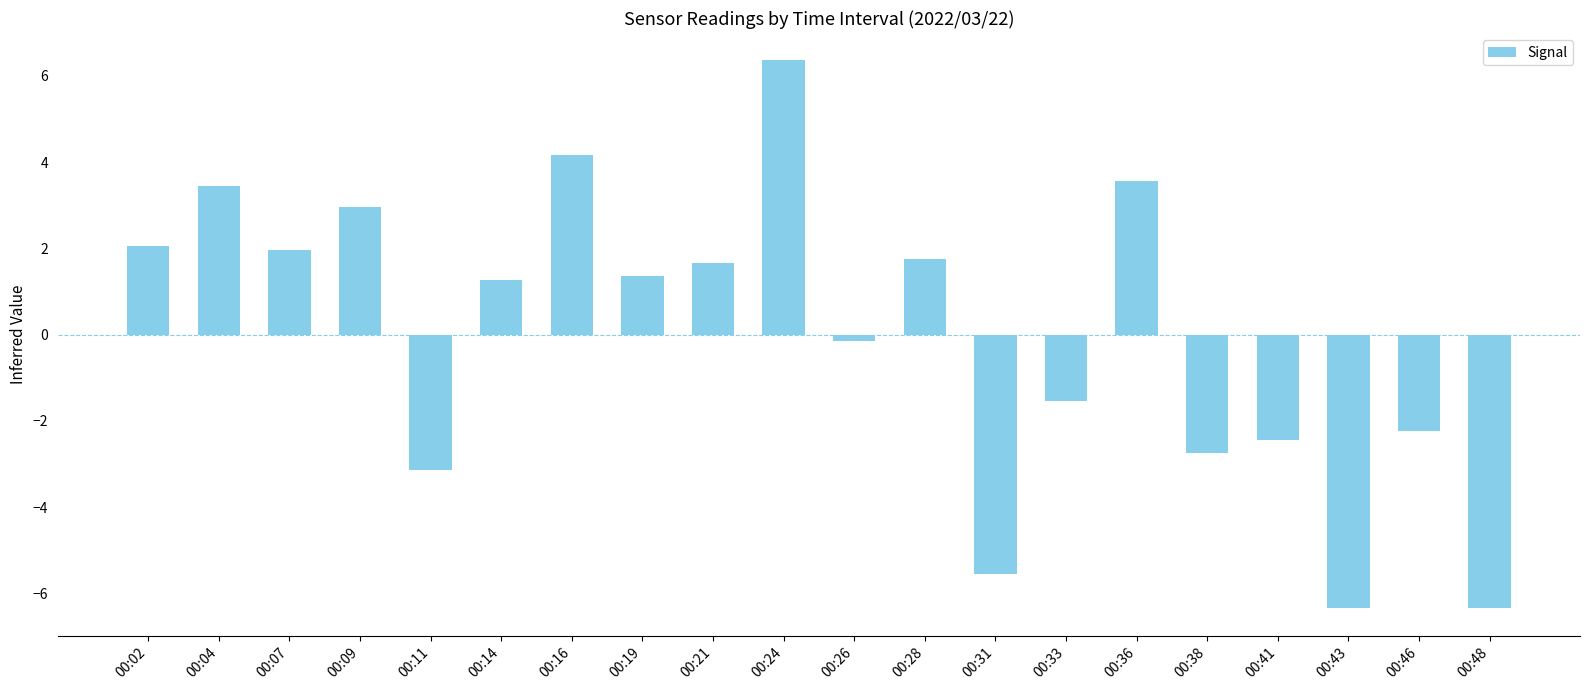

How many bars are there in total?

20